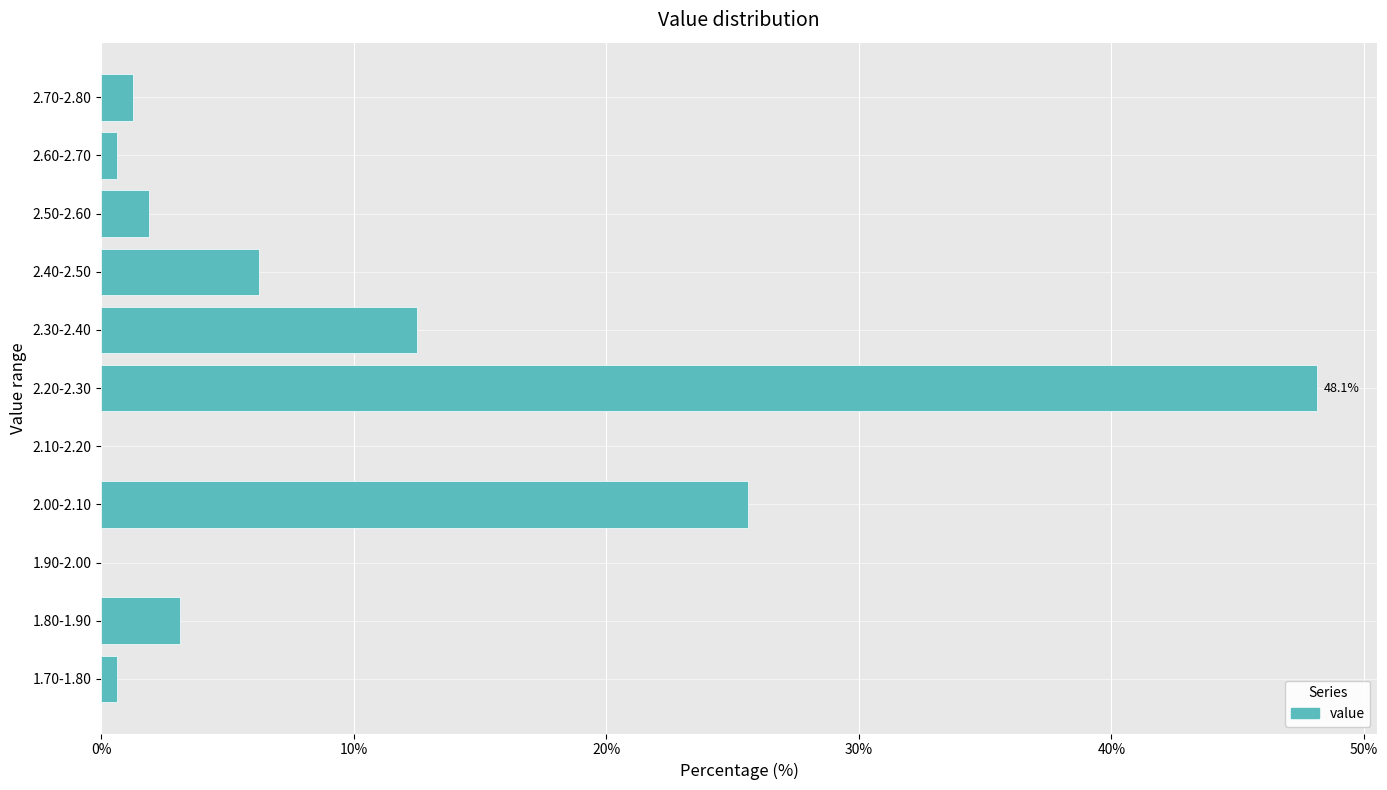

Which label corresponds to the largest value in the chart?

2.20-2.30